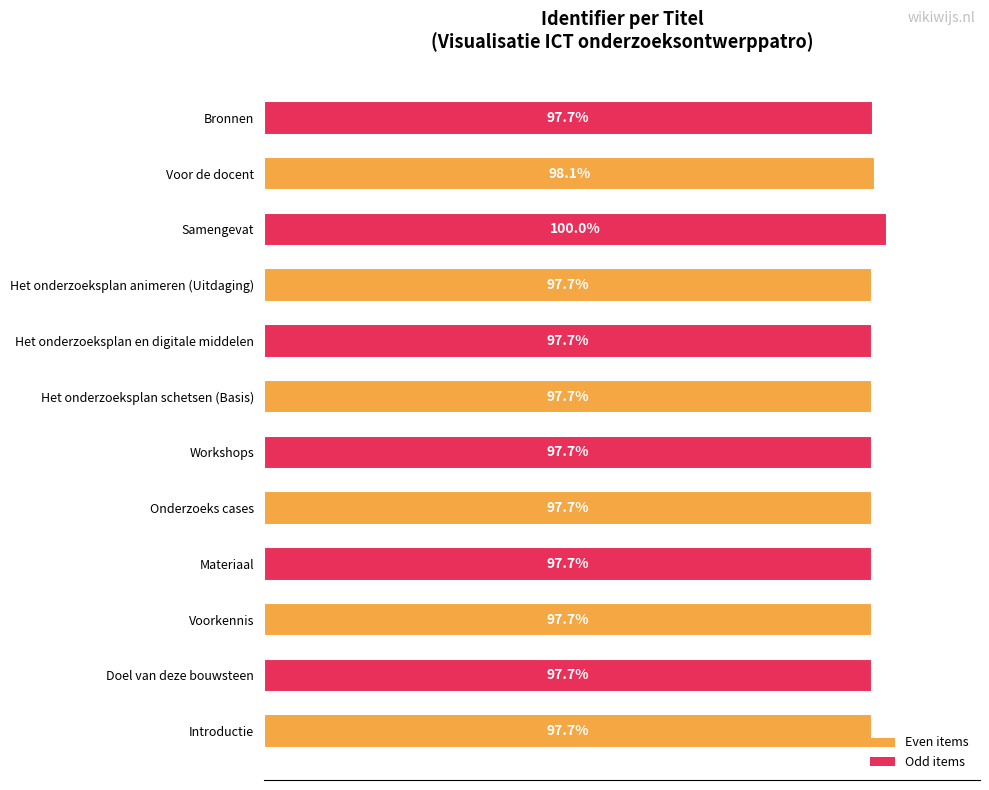

Which label corresponds to the largest value in the chart?

Samengevat